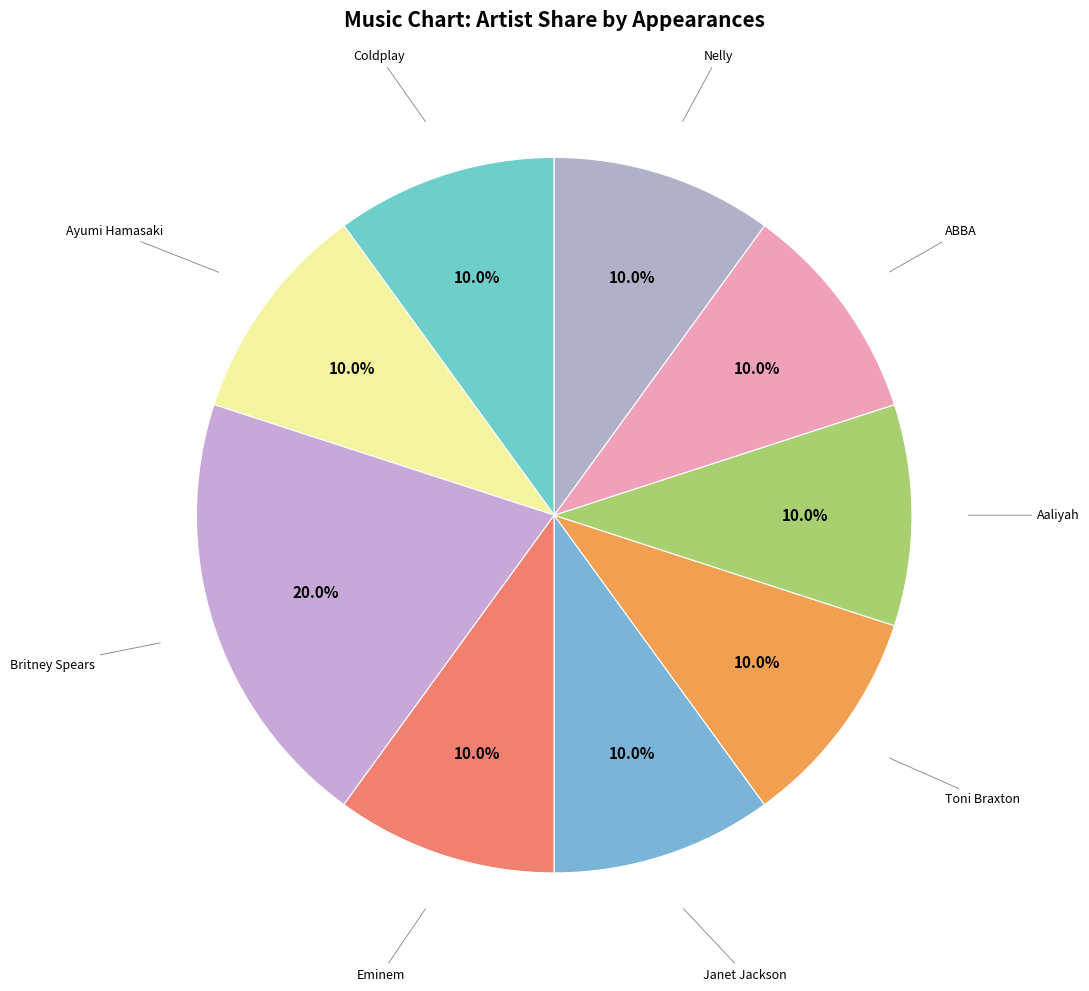

How many slices are in this pie chart?

9